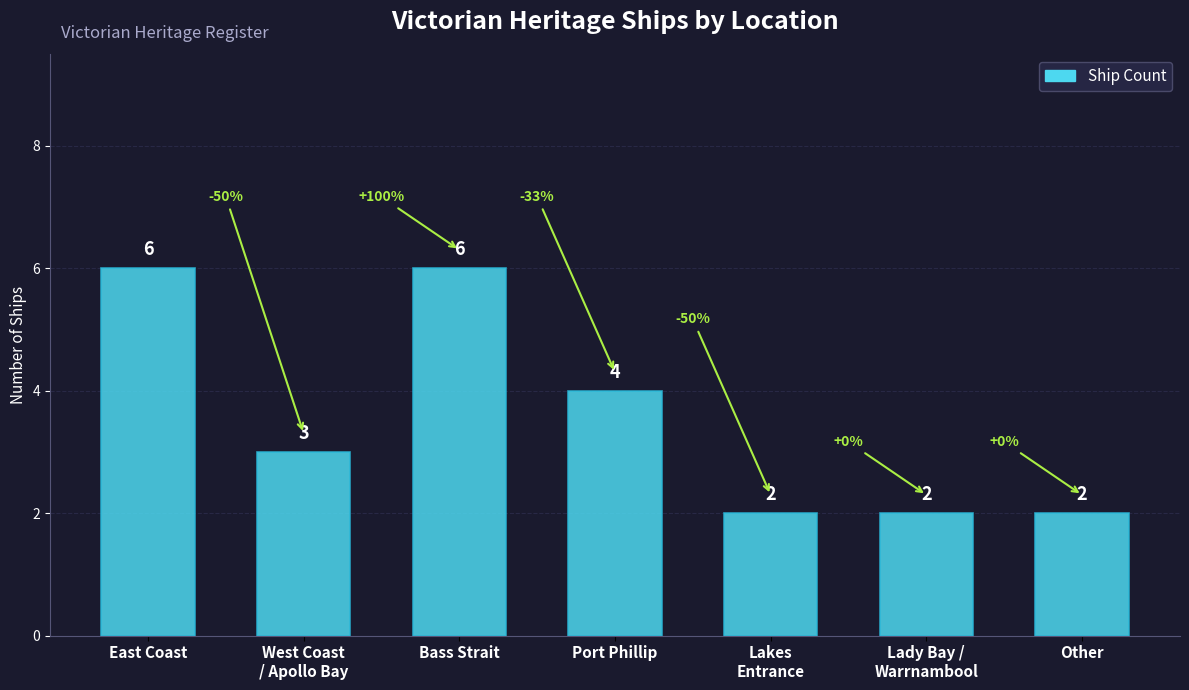

Read the value at West Coast
/ Apollo Bay.

3